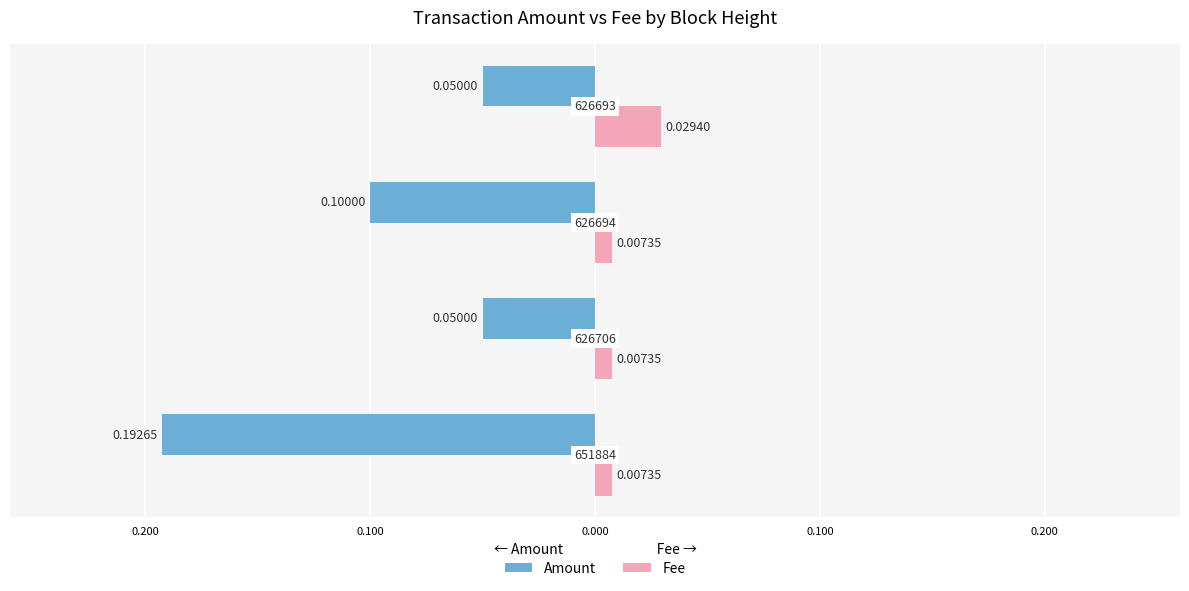

Which series has the widest spread of values?

Amount